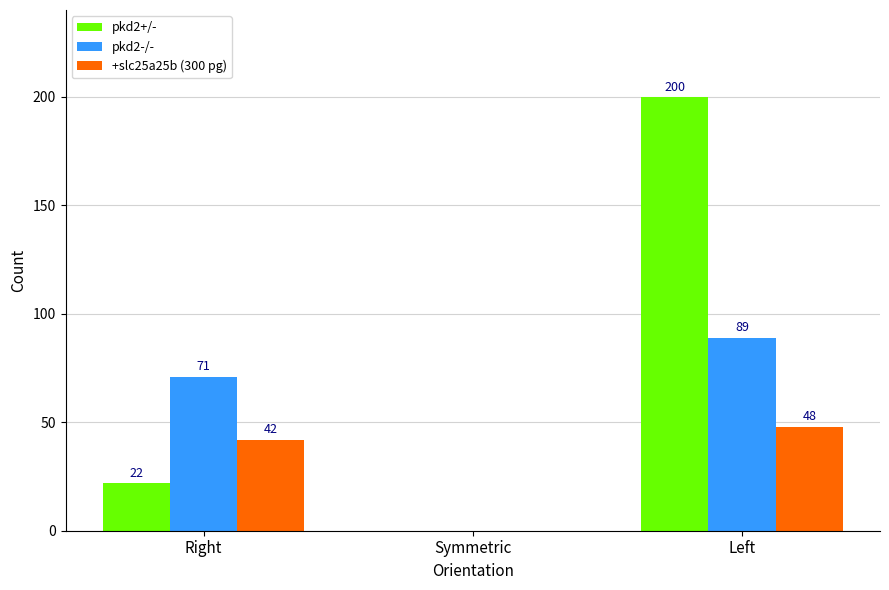

Which series changed the most between Right and Left?

pkd2+/-